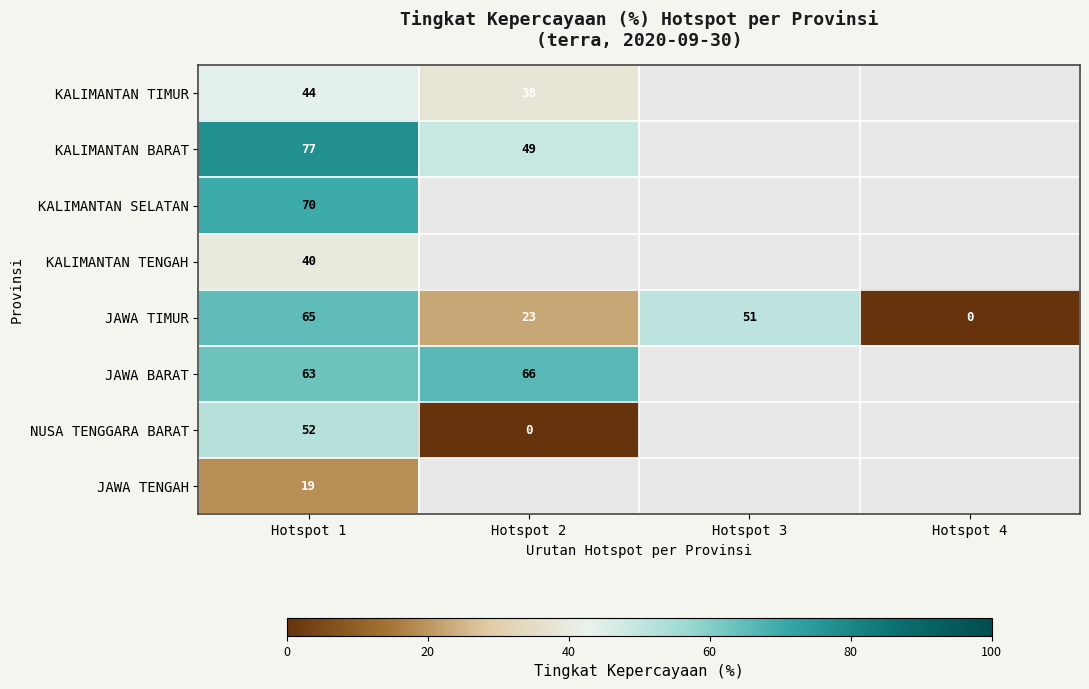

What is the spread (max minus min) of values at Hotspot 1?

58